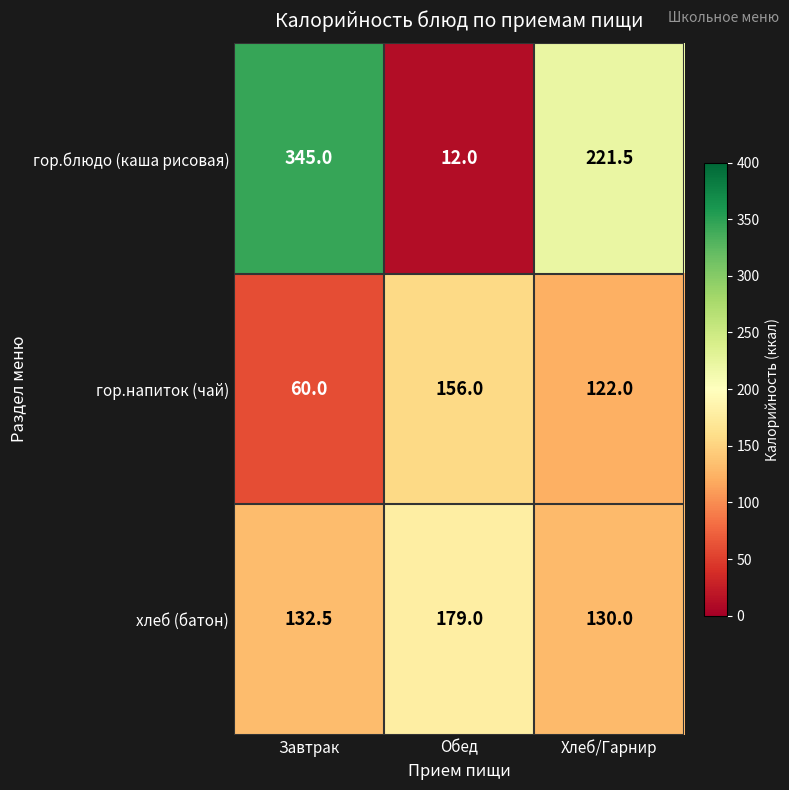

Count the number of data series in this chart.

3